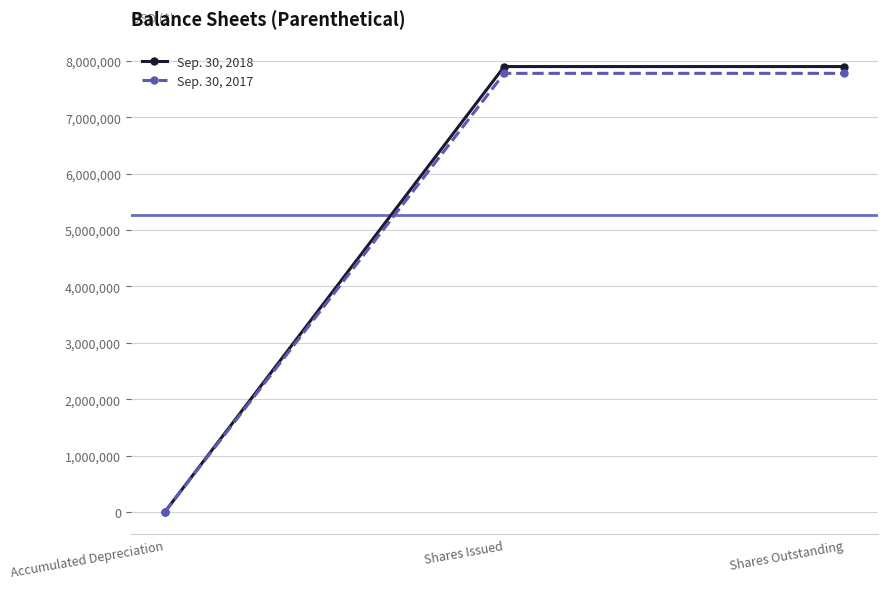

Which series has the largest total across all categories?

Sep. 30, 2018